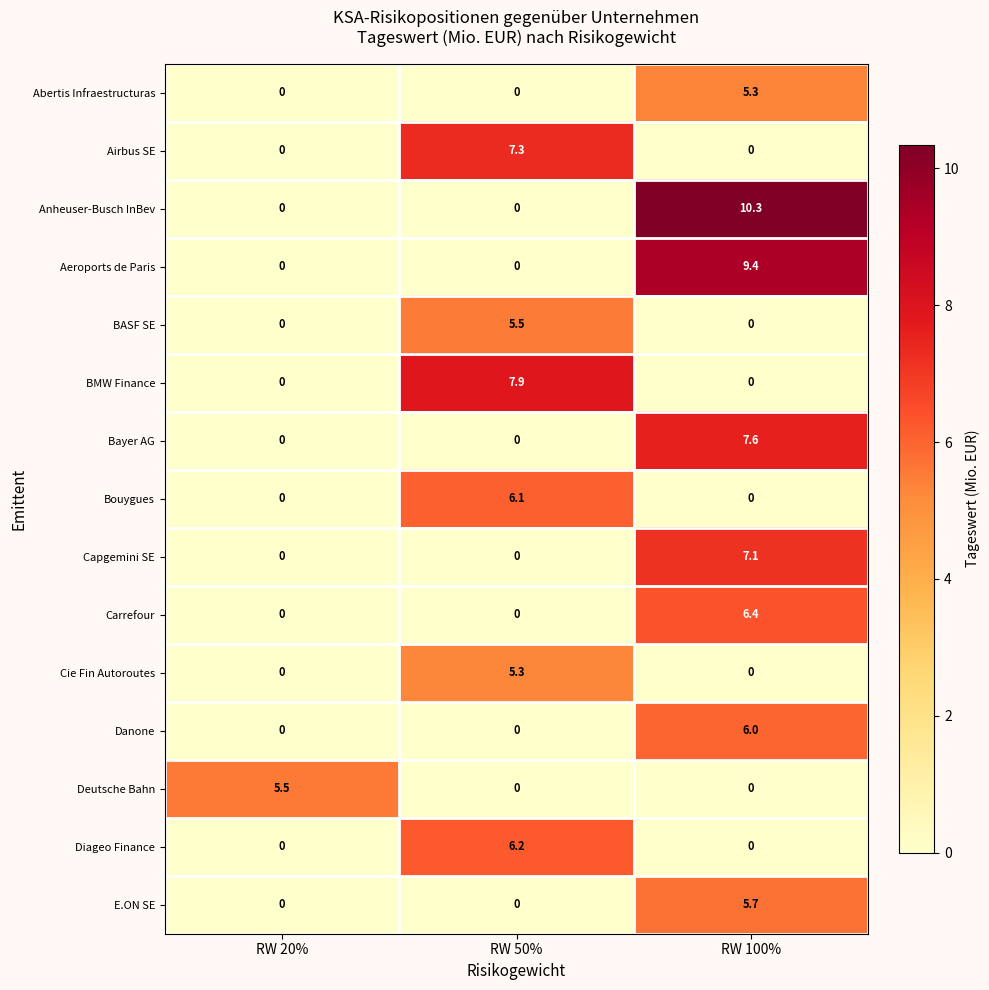

Which category has the highest value across all series?

RW 100%